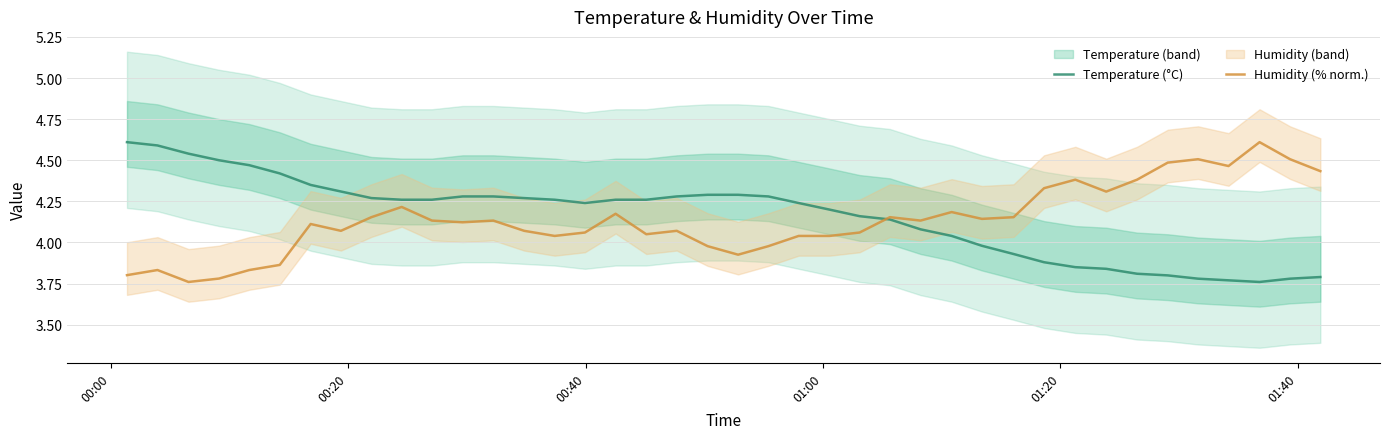

What is the maximum value for Temperature (°C)?

4.6